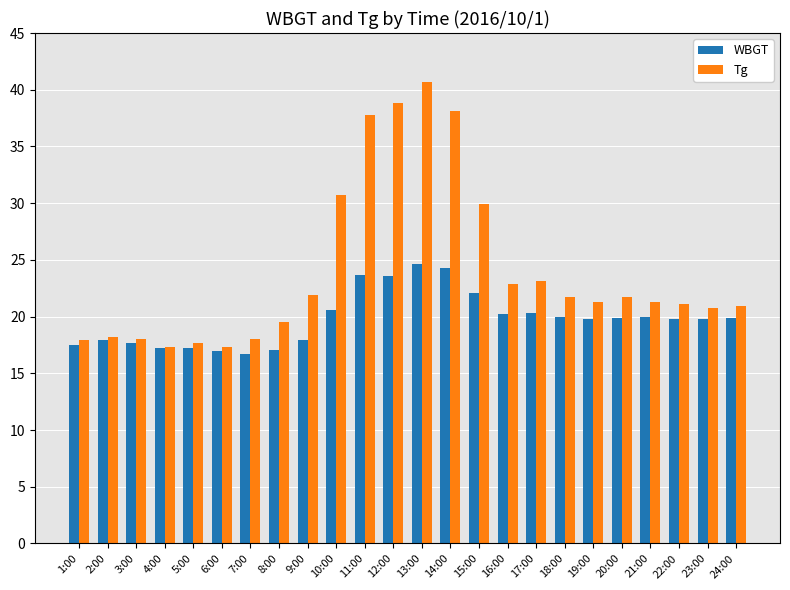

What is the spread (max minus min) of values at 16:00?

2.7